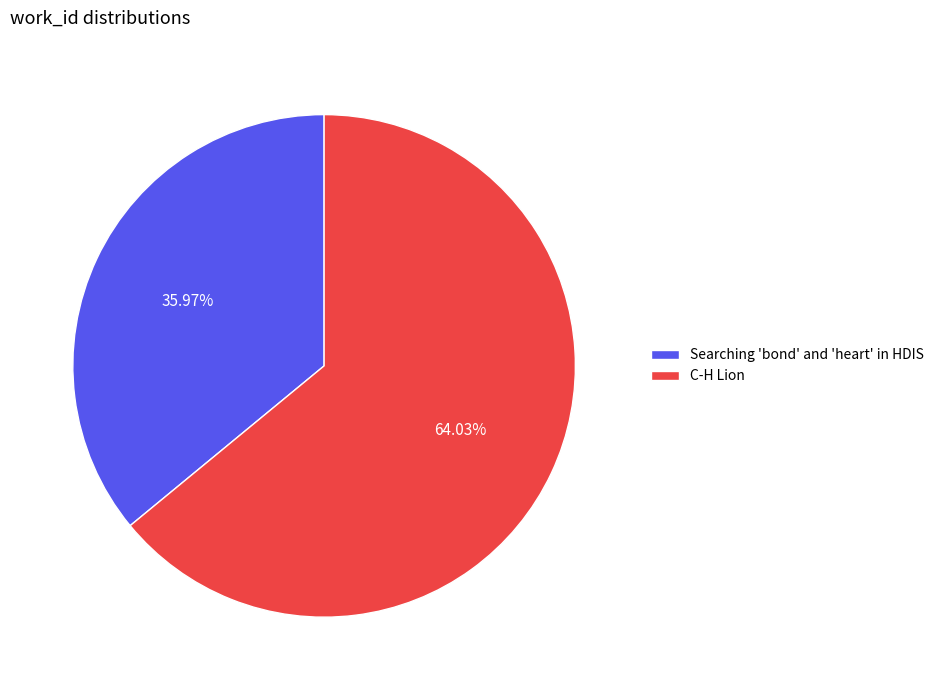

Does Searching 'bond' and 'heart' in HDIS represent more than half of the total?

No